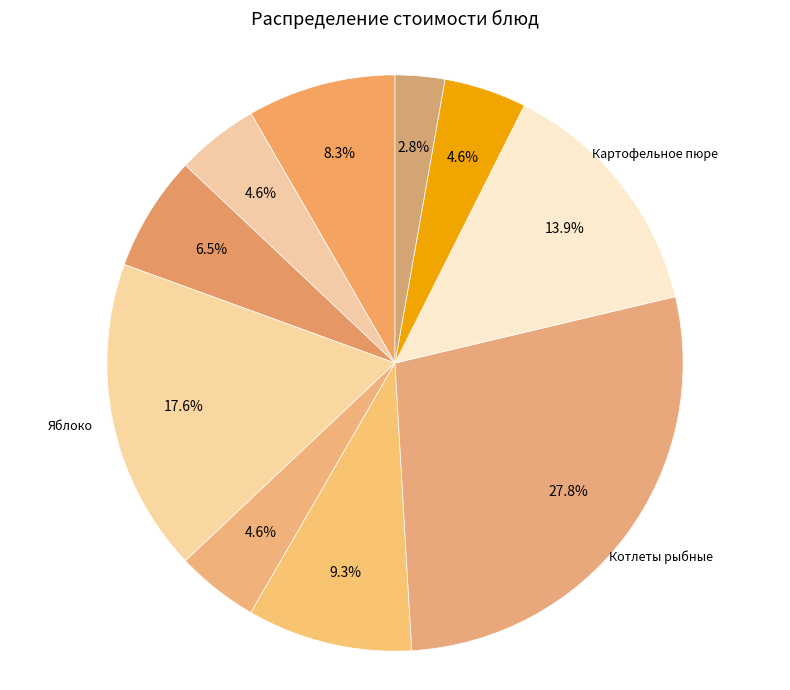

Rank the categories by value from highest to lowest.

Котлеты рыбные, Яблоко, Картофельное пюре, Суп картофельный, Каша геркулесовая, Бутерброд с джемом, Чай с сахаром, Салат Свеколка, Кисель плодово-ягодный, Хлеб ржано-пшеничный